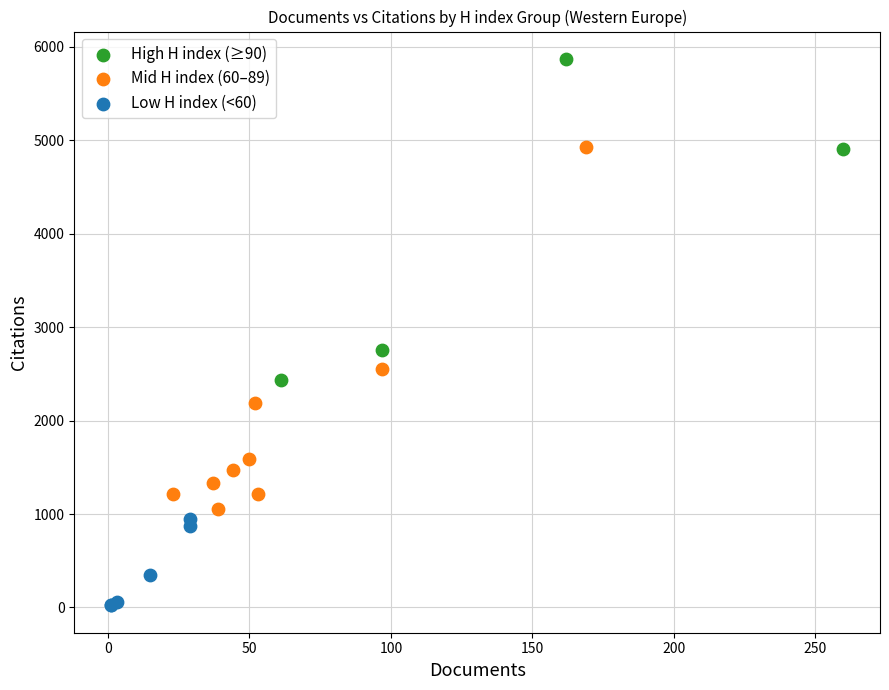

Which series has the widest spread of Y values?

Mid H index (60–89)